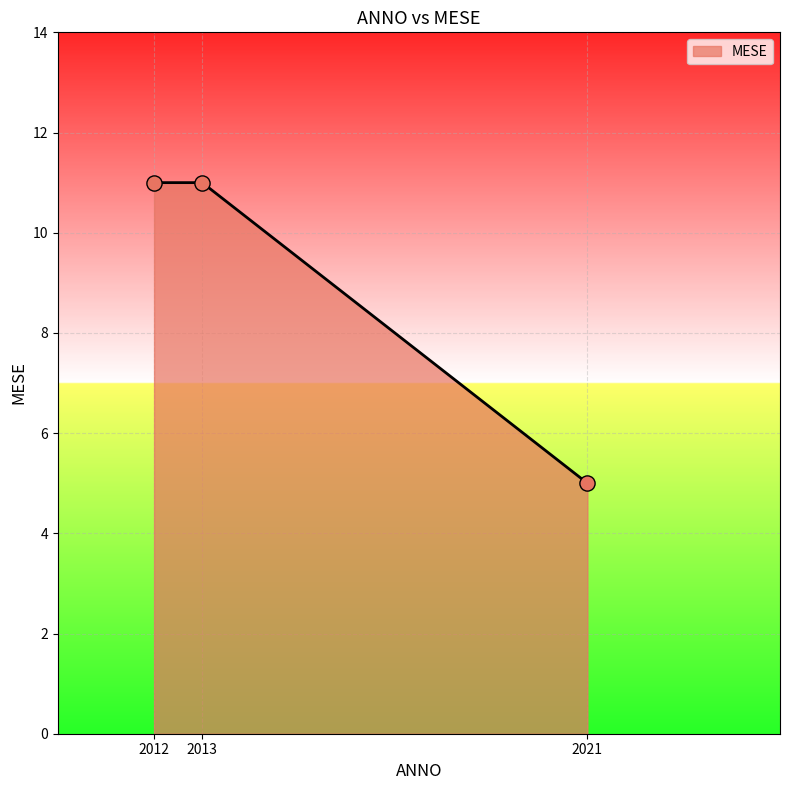

Which has a higher value, 2021 or 2012?

2012